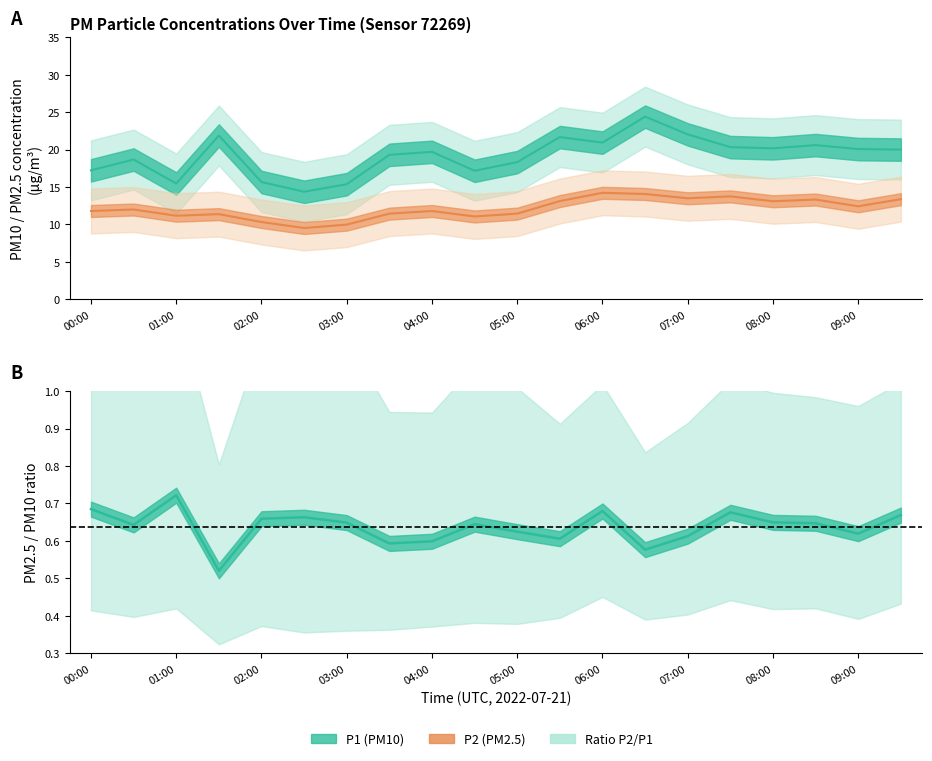

At which category is the sum across all series the highest?

06:30